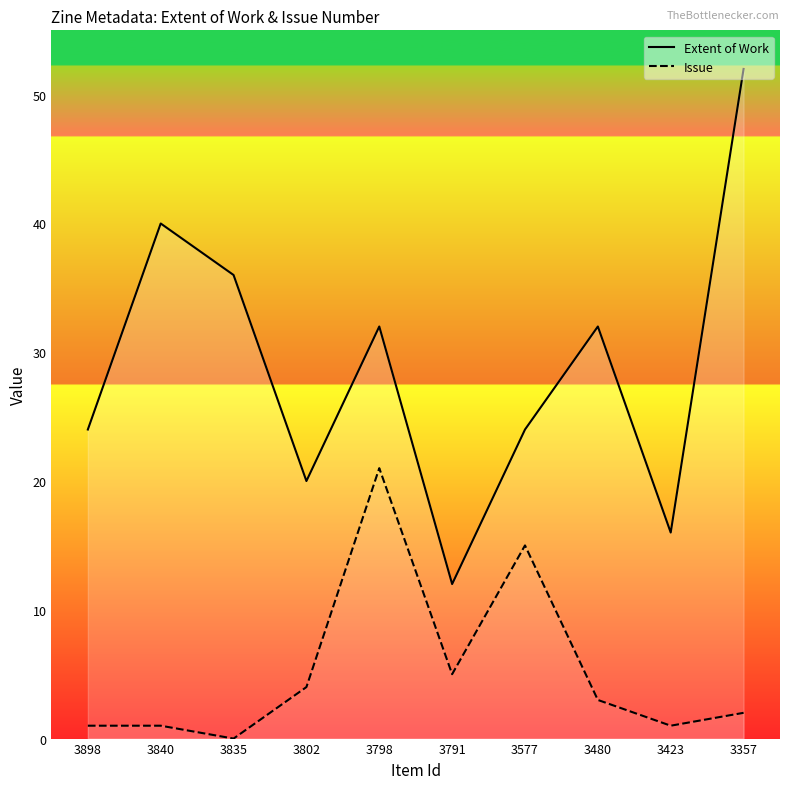

How many categories are shown in the chart?

10